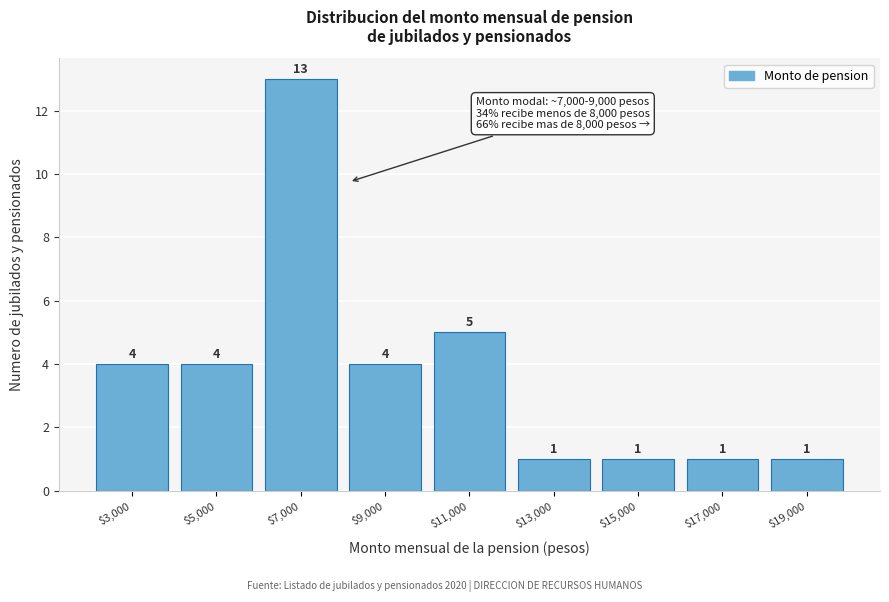

Reading left to right, list all the values displayed in this chart.

4	4	13	4	5	1	1	1	1